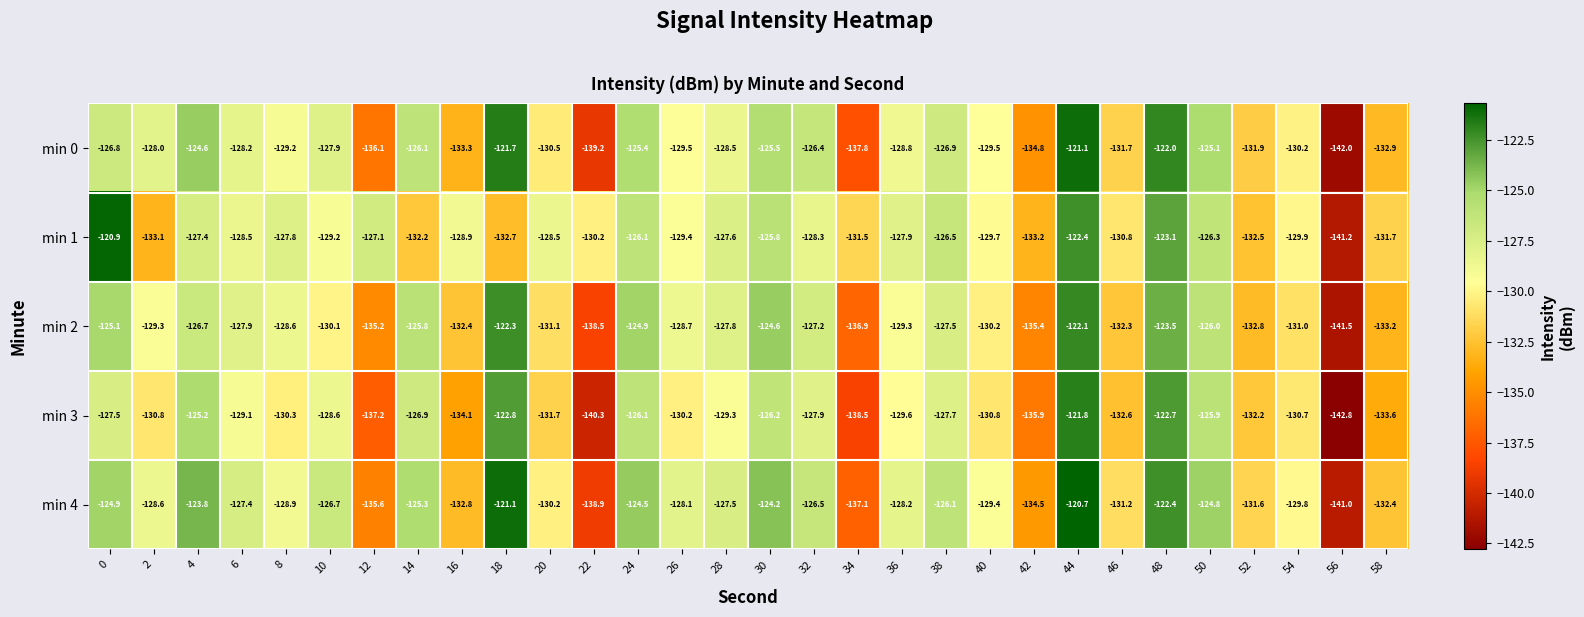

The min 3 series shows -140.3 at 22. True or false?

True